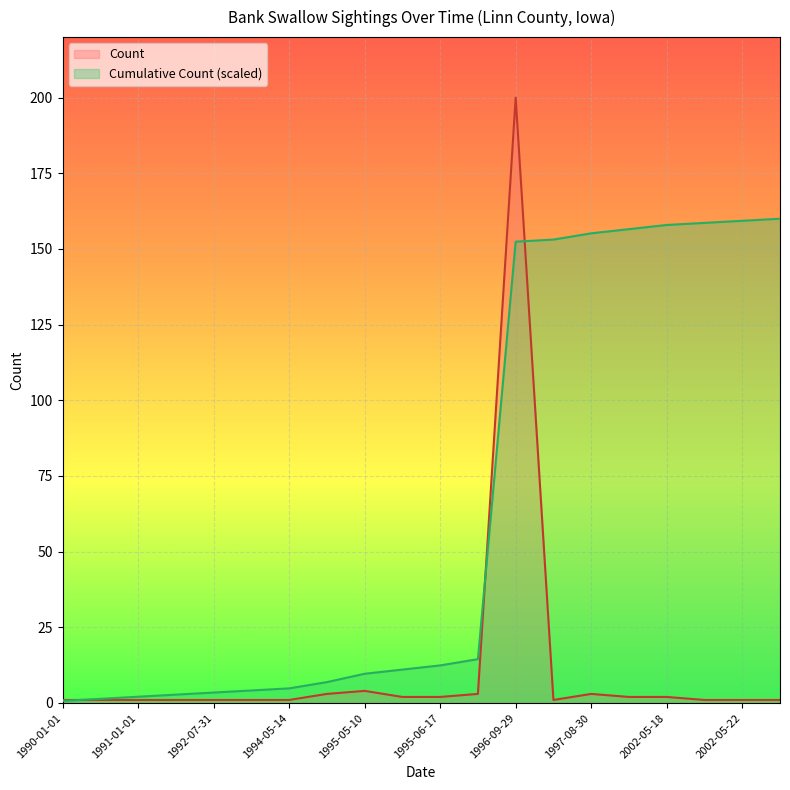

What is the value of the Count point at the 20th from the left?

1.0